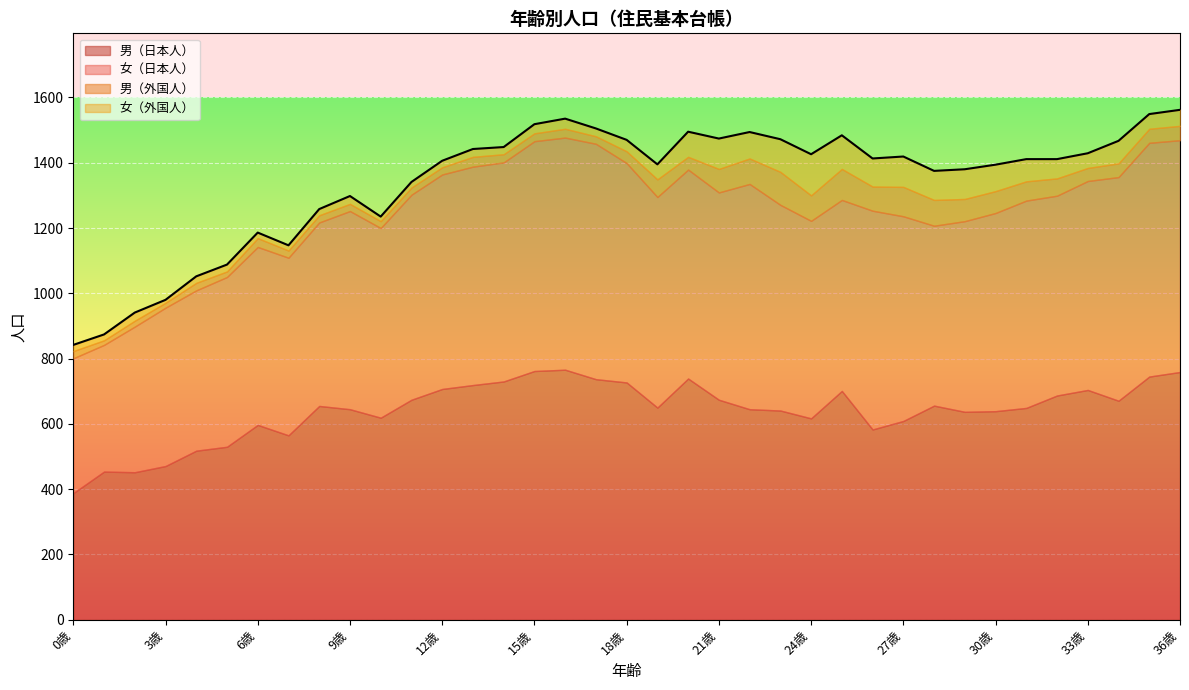

Reading left to right, transcribe all the data shown in this chart.

男（日本人）: 0歳=388	1歳=454	2歳=452	3歳=471	4歳=518	5歳=530	6歳=597	7歳=565	8歳=655	9歳=645	10歳=619	11歳=674	12歳=707	13歳=719	14歳=730	15歳=762	16歳=766	17歳=737	18歳=727	19歳=650	20歳=739	21歳=674	22歳=645	23歳=641	24歳=617	25歳=701	26歳=583	27歳=609	28歳=656	29歳=637	30歳=639	31歳=649	32歳=687	33歳=704	34歳=671	35歳=745	36歳=759
女（日本人）: 0歳=413	1歳=388	2歳=446	3歳=485	4歳=491	5歳=520	6歳=545	7歳=544	8歳=562	9歳=607	10歳=581	11歳=628	12歳=657	13歳=669	14歳=671	15歳=704	16歳=711	17歳=721	18歳=672	19歳=645	20歳=640	21歳=635	22歳=690	23歳=630	24歳=605	25歳=585	26歳=670	27歳=627	28歳=551	29歳=584	30歳=607	31歳=635	32歳=612	33歳=640	34歳=685	35歳=716	36歳=710
男（外国人）: 0歳=22	1歳=14	2歳=18	3歳=15	4歳=23	5歳=17	6歳=27	7歳=22	8歳=22	9歳=22	10歳=21	11歳=22	12歳=22	13歳=30	14歳=25	15歳=24	16歳=27	17歳=23	18歳=36	19歳=54	20歳=39	21歳=72	22歳=78	23歳=101	24歳=78	25歳=95	26歳=74	27歳=90	28歳=79	29歳=68	30歳=67	31歳=59	32歳=53	33歳=40	34歳=42	35歳=43	36歳=44
女（外国人）: 0歳=19	1歳=18	2歳=25	3歳=9	4歳=20	5歳=21	6歳=17	7歳=16	8歳=19	9歳=24	10歳=14	11歳=17	12歳=20	13歳=24	14歳=22	15歳=28	16歳=31	17歳=24	18歳=35	19歳=46	20歳=77	21歳=93	22歳=81	23歳=100	24歳=126	25歳=103	26歳=86	27歳=93	28歳=89	29歳=91	30歳=81	31歳=68	32歳=59	33歳=45	34歳=69	35歳=45	36歳=49